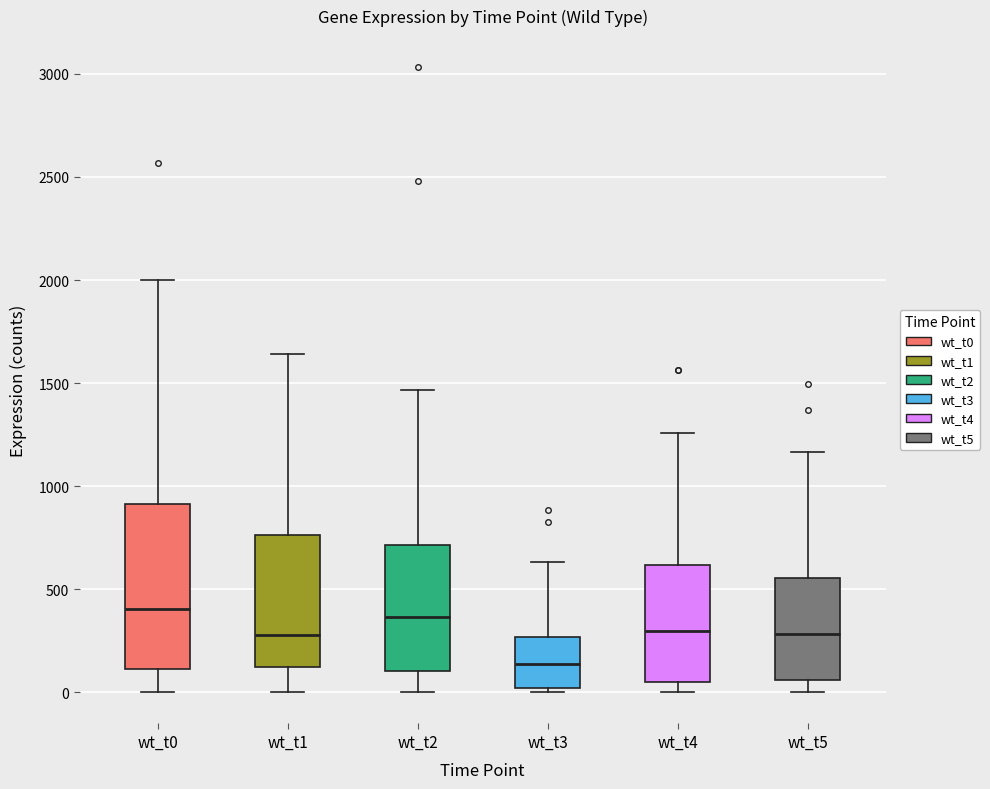

Where is the upper edge of the box for wt_t4 on the y-axis? The values are not printed on the chart, so give them approximately, as read against the axis.

600